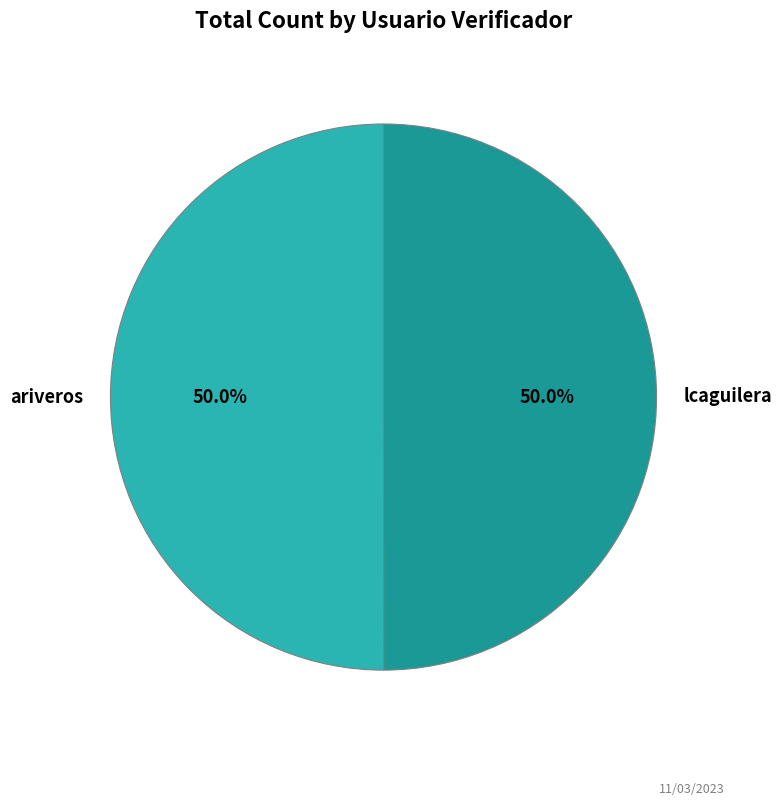

Is the sum of ariveros and lcaguilera greater than half?

Yes